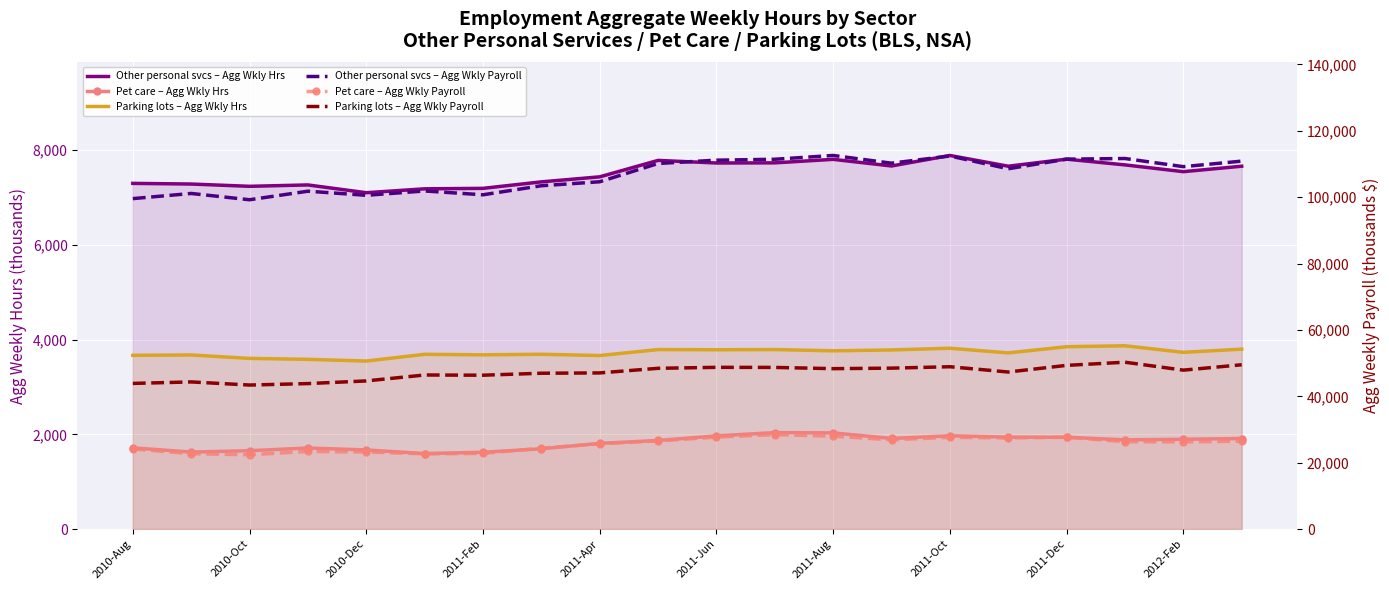

At 2011-Feb, list the series in order from largest to smallest.

Other personal svcs – Agg Wkly Payroll, Parking lots – Agg Wkly Payroll, Pet care – Agg Wkly Payroll, Other personal svcs – Agg Wkly Hrs, Parking lots – Agg Wkly Hrs, Pet care – Agg Wkly Hrs